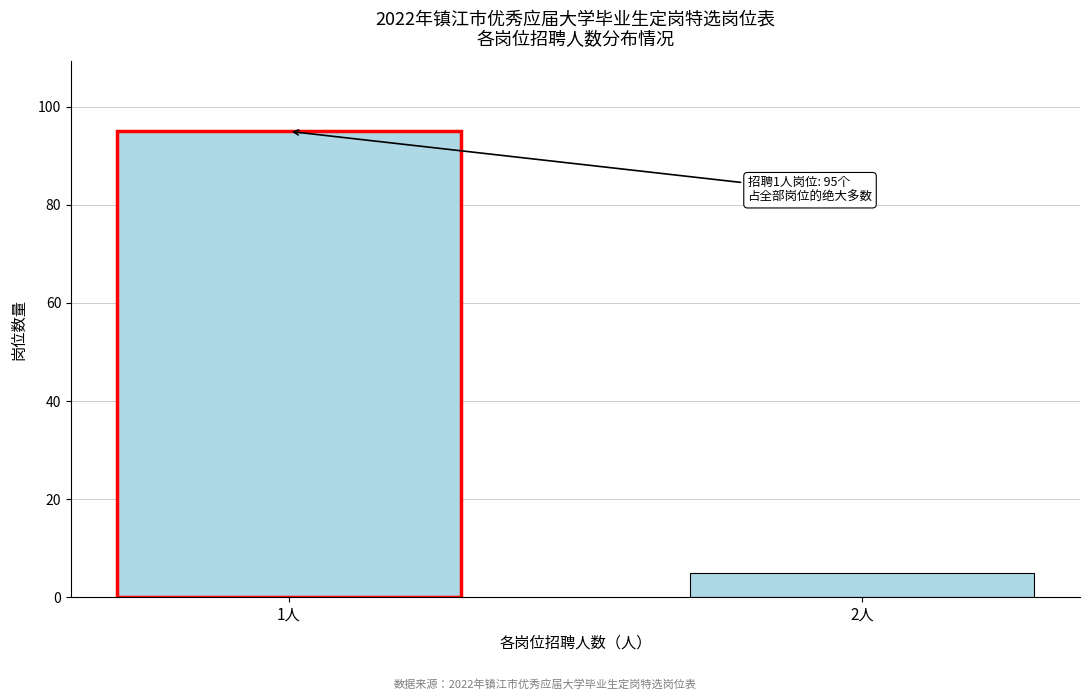

Reading right to left, transcribe all the data shown in this chart.

5	95